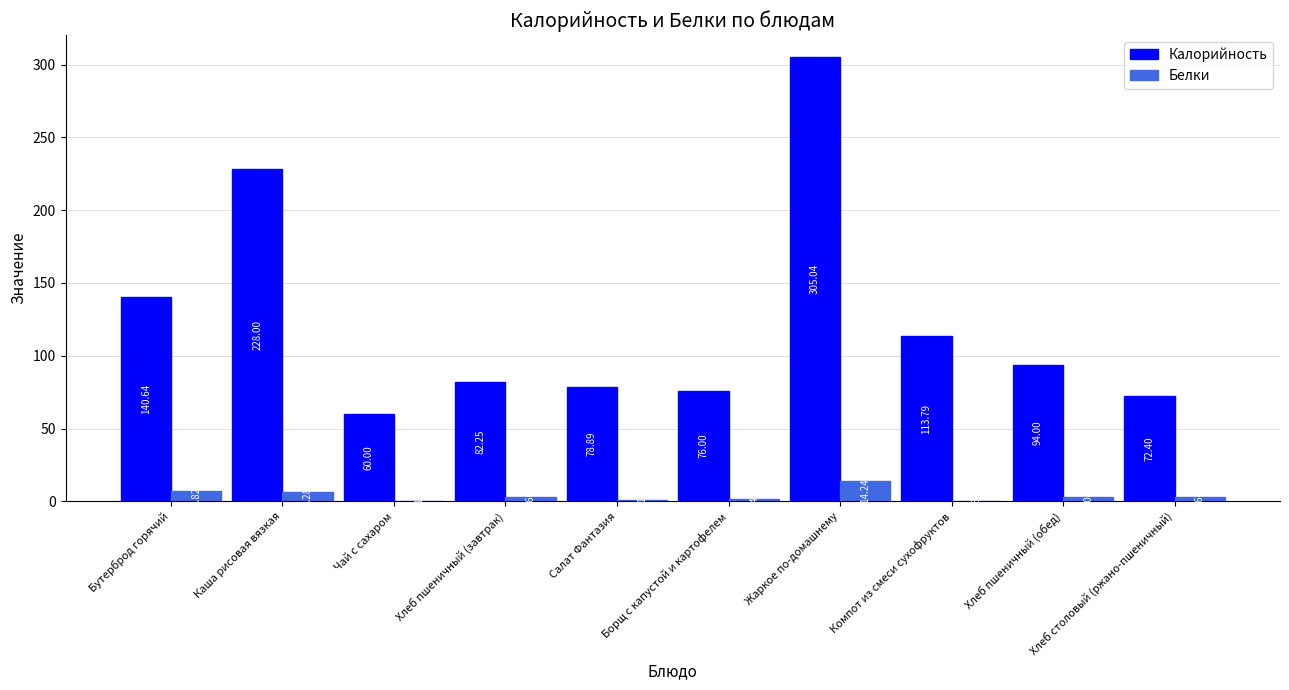

What is the sum of all Белки values?

38.9